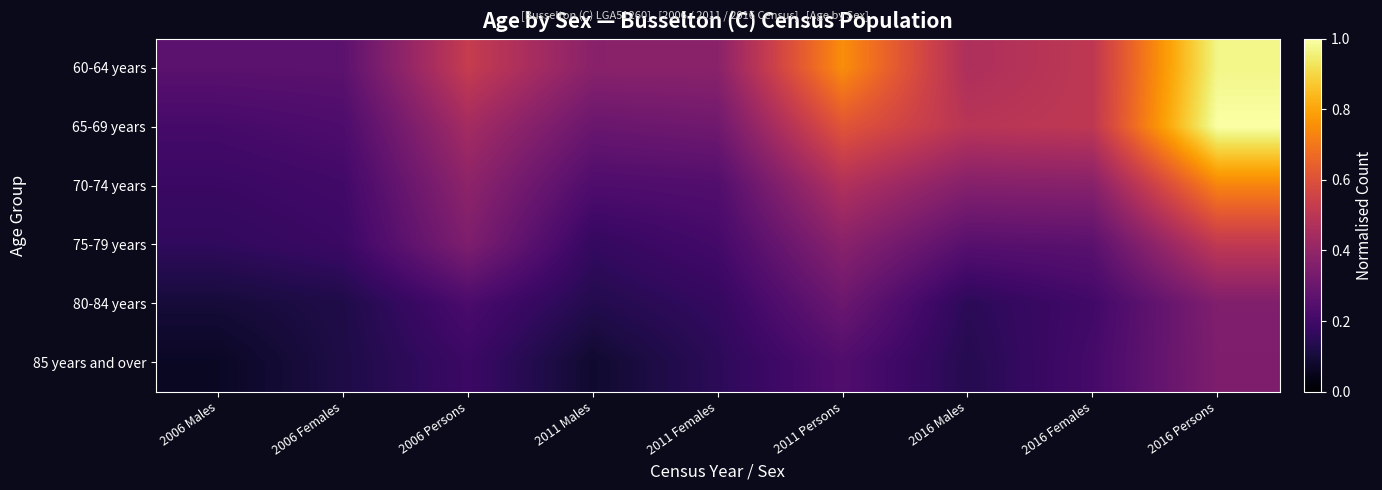

What is the greatest value displayed?

1.0